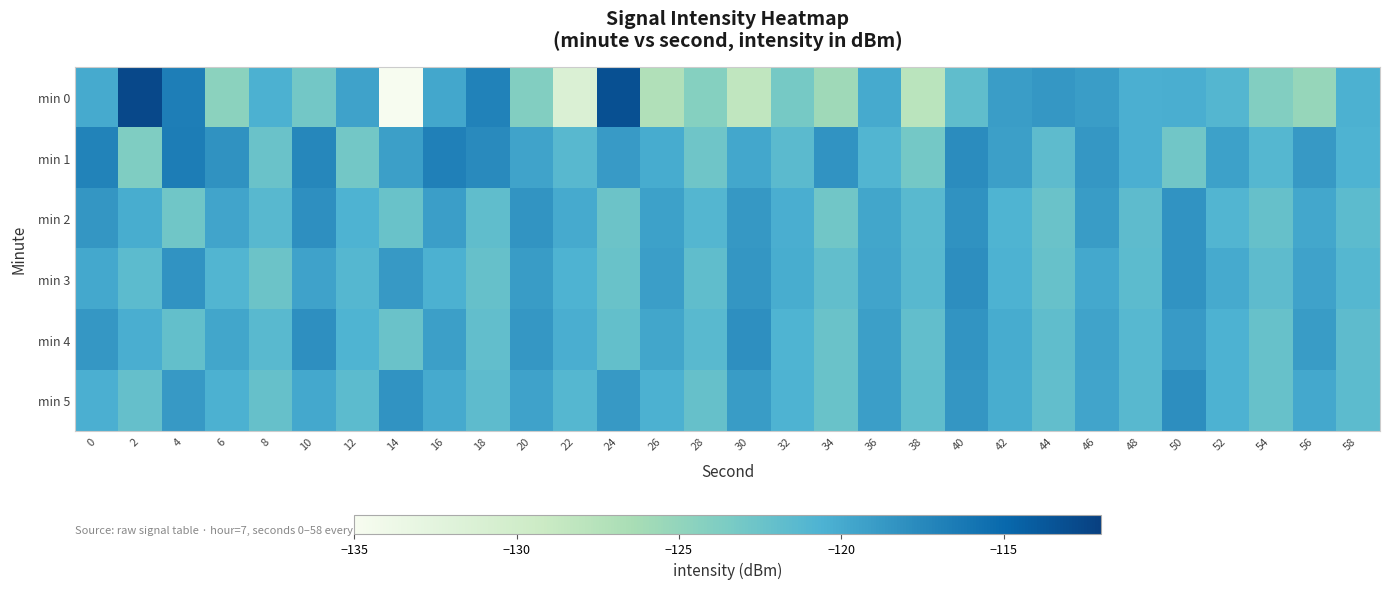

Which series has the widest spread of values?

min 0